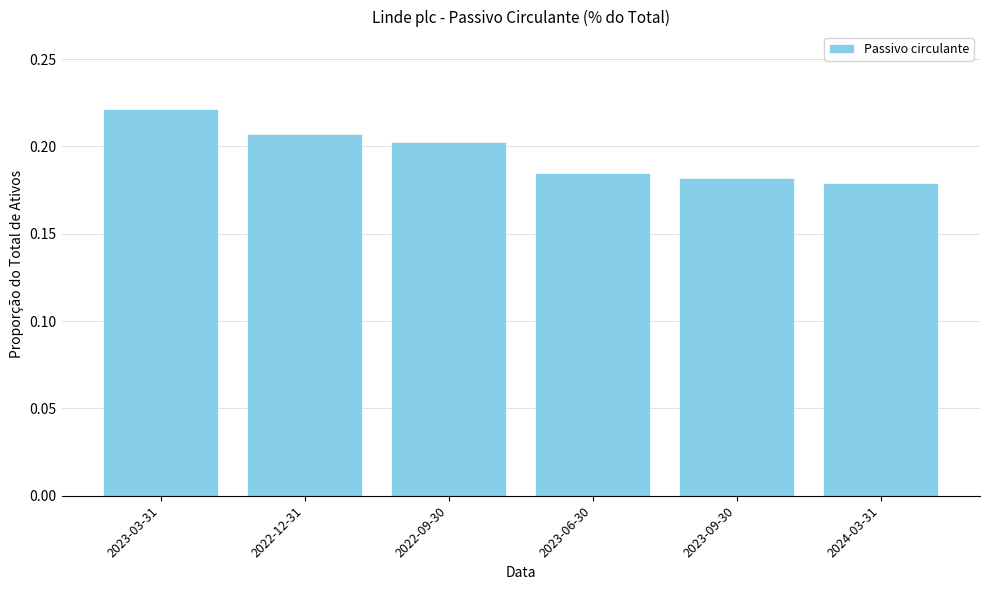

Where is the data nearest to the value 0?

2024-03-31